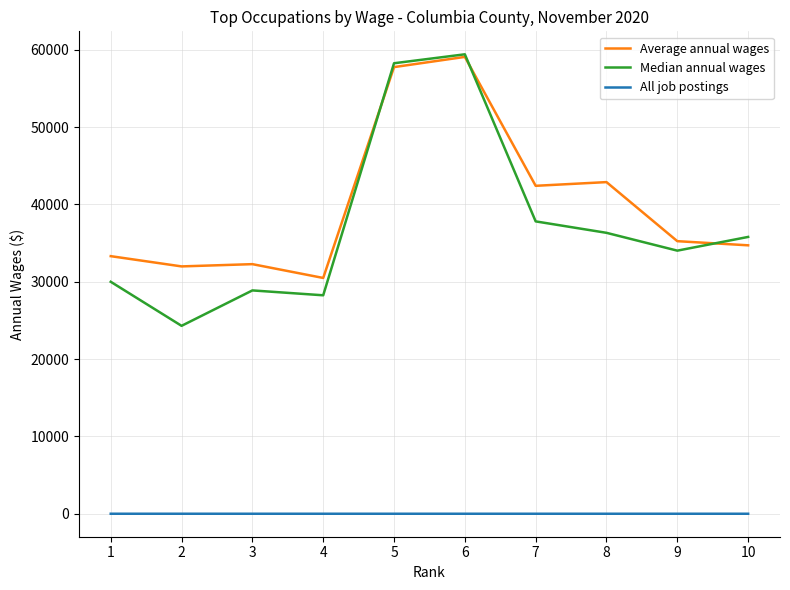

How many distinct data groups are displayed?

3